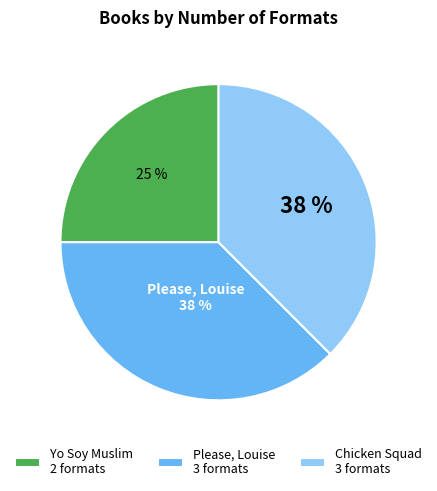

Is Please, Louise the majority of the pie?

No